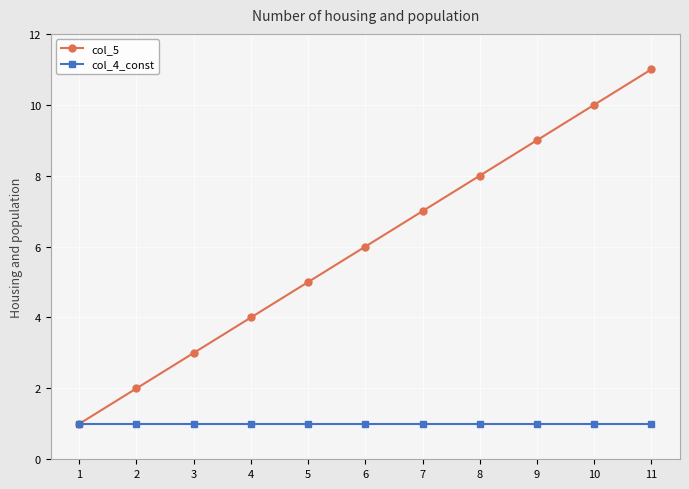

At which category is the sum across all series the highest?

11